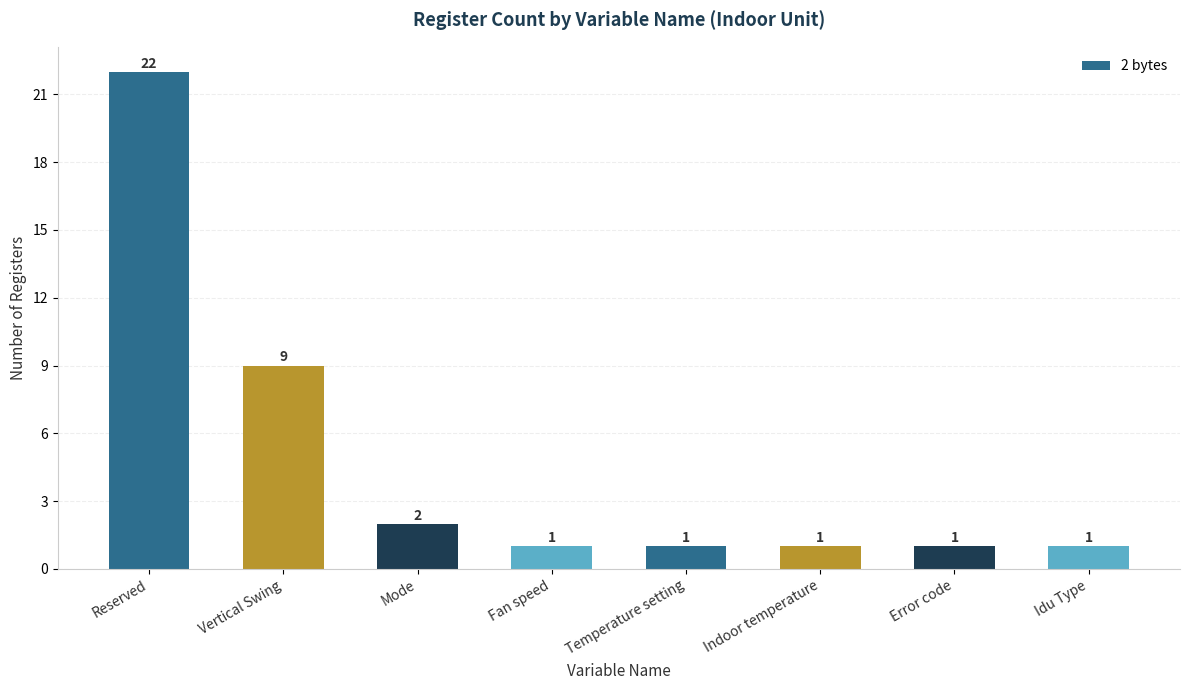

What is the greatest value displayed?

22